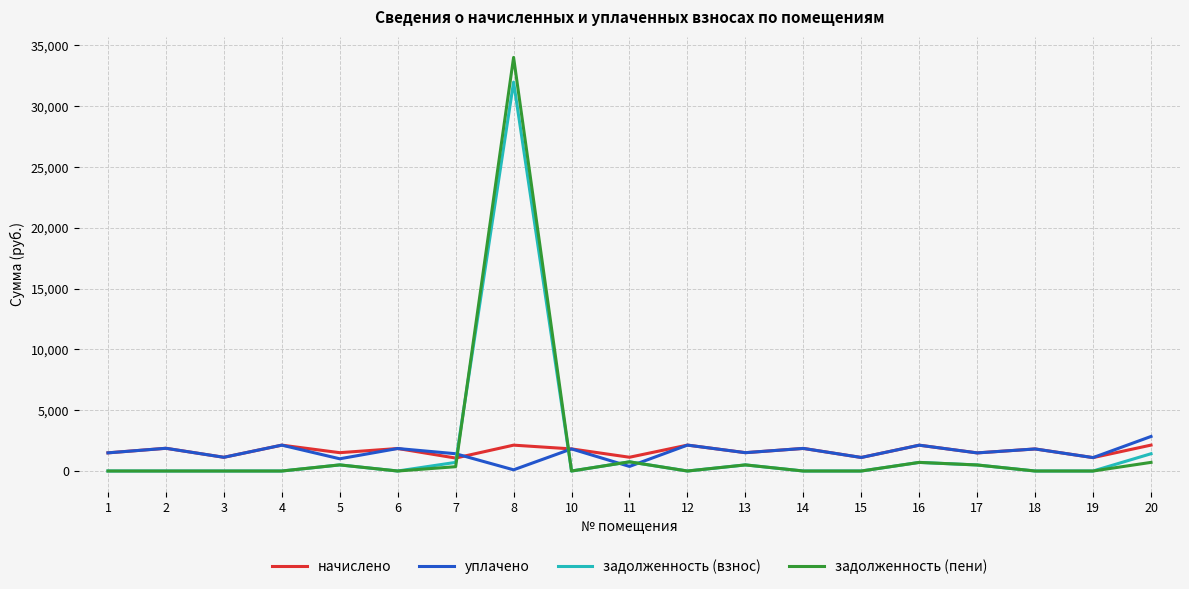

What is the approximate value of начислено at 3?

1128.2